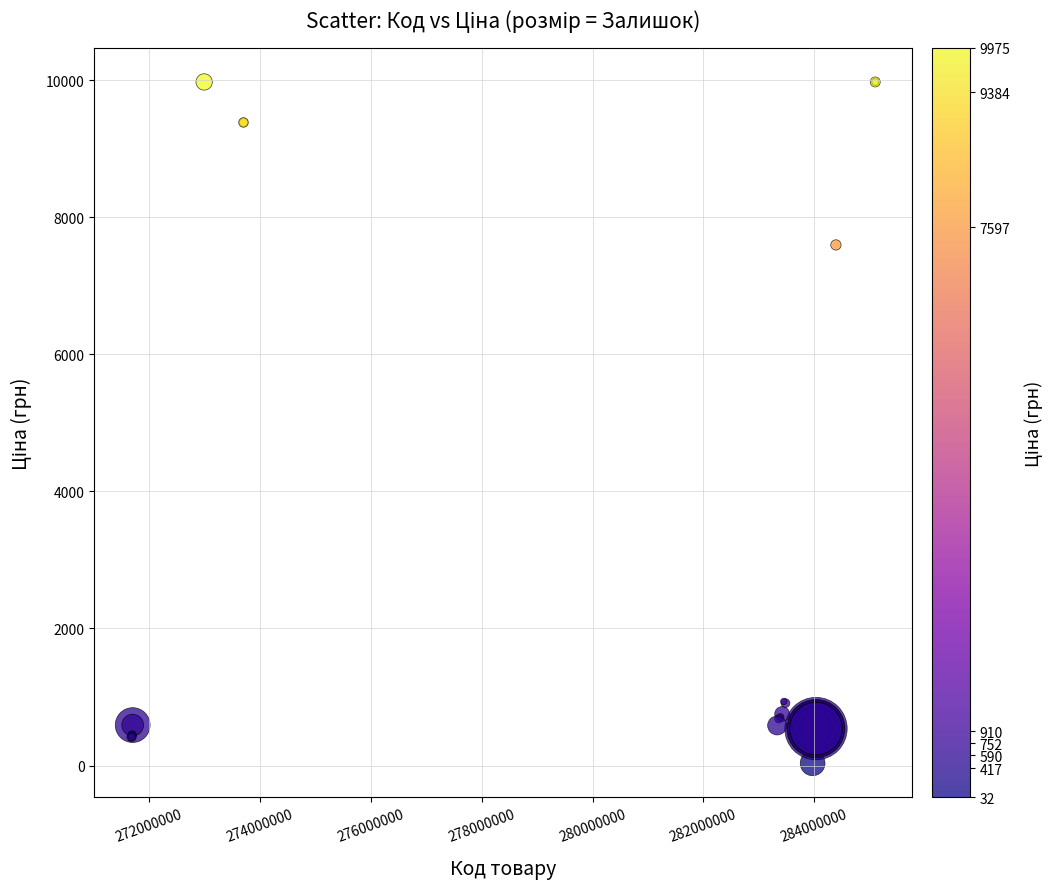

What Y value in the scatter plot is closest to 5003?

7596.5